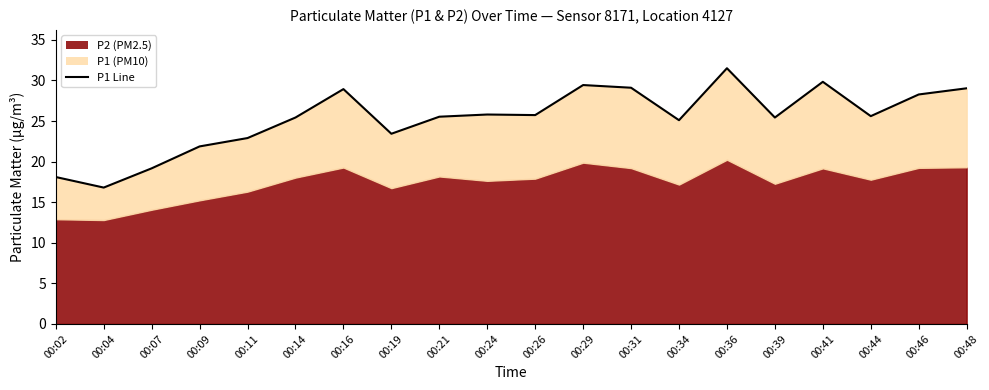

How many lines are shown in the chart?

1